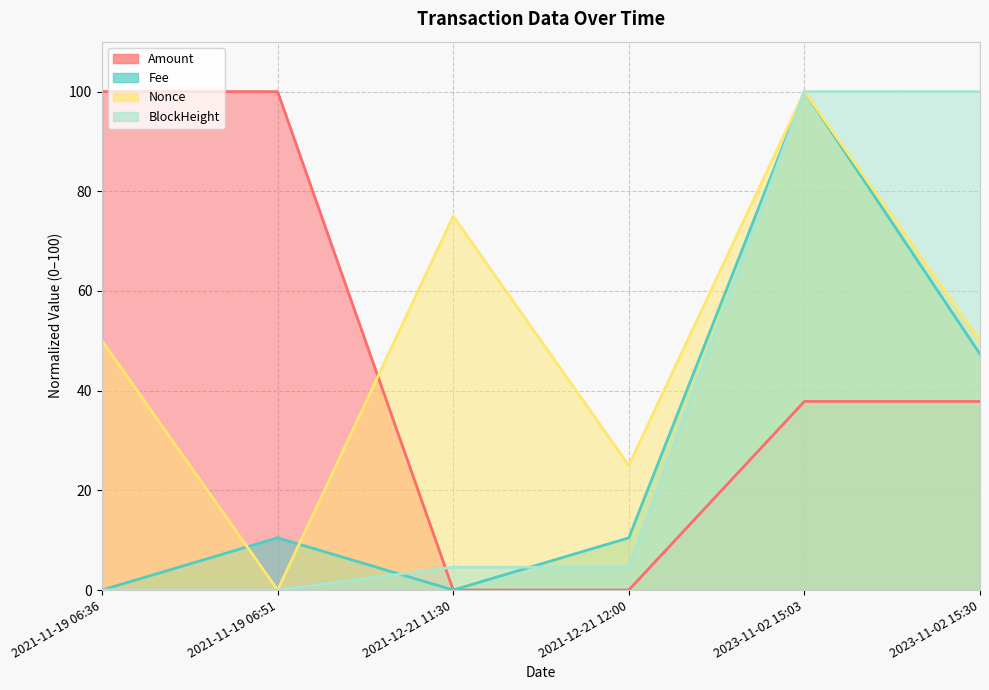

What is the average value of the BlockHeight series?

34.9